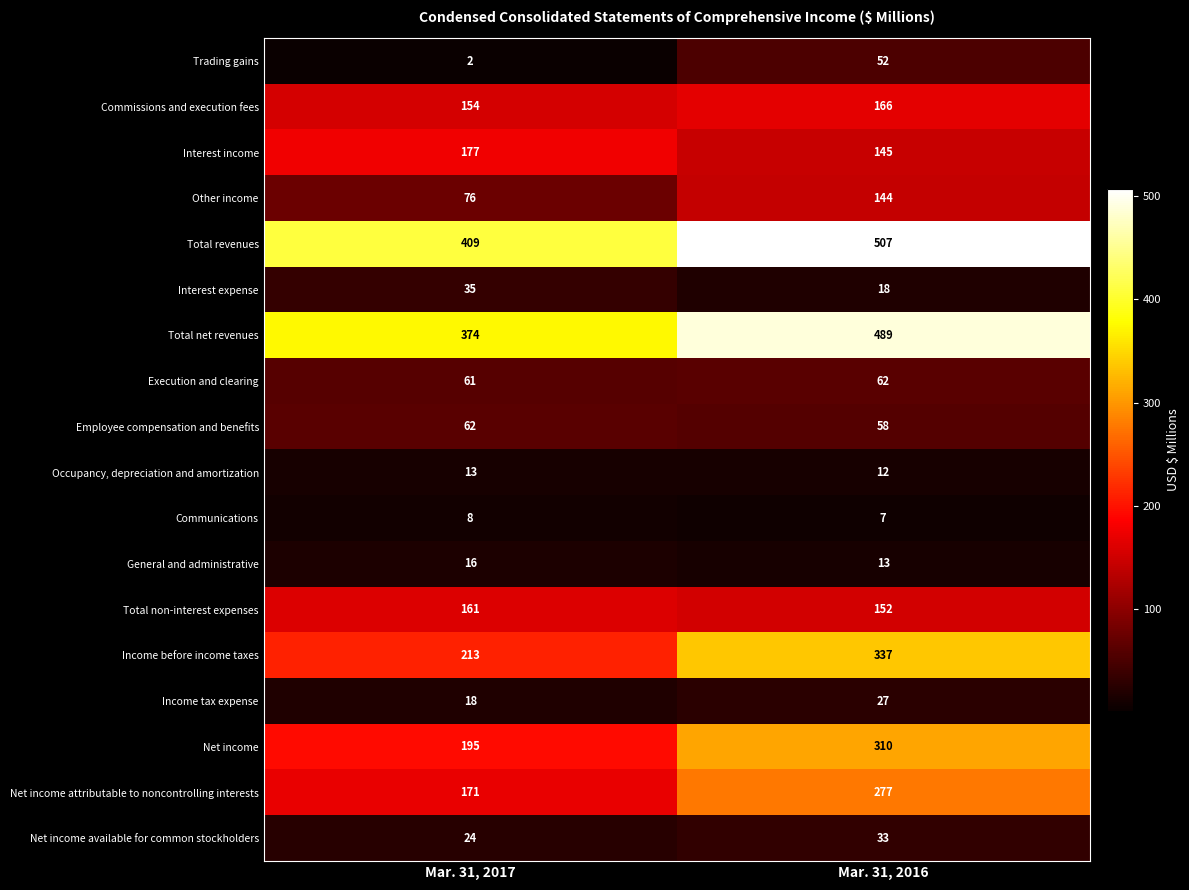

What is the sum of the Employee compensation and benefits values at Mar. 31, 2017 and Mar. 31, 2016?

120